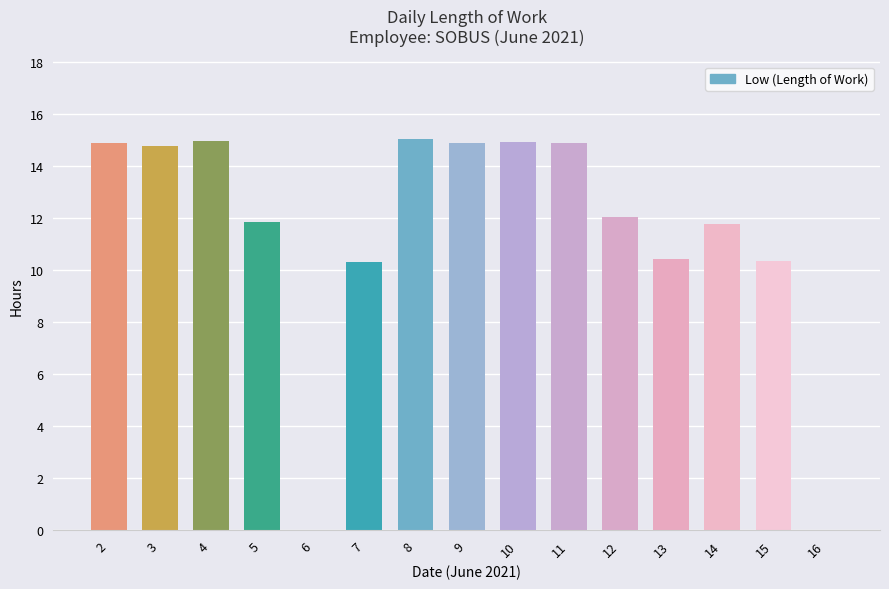

What is the greatest value displayed?

15.0